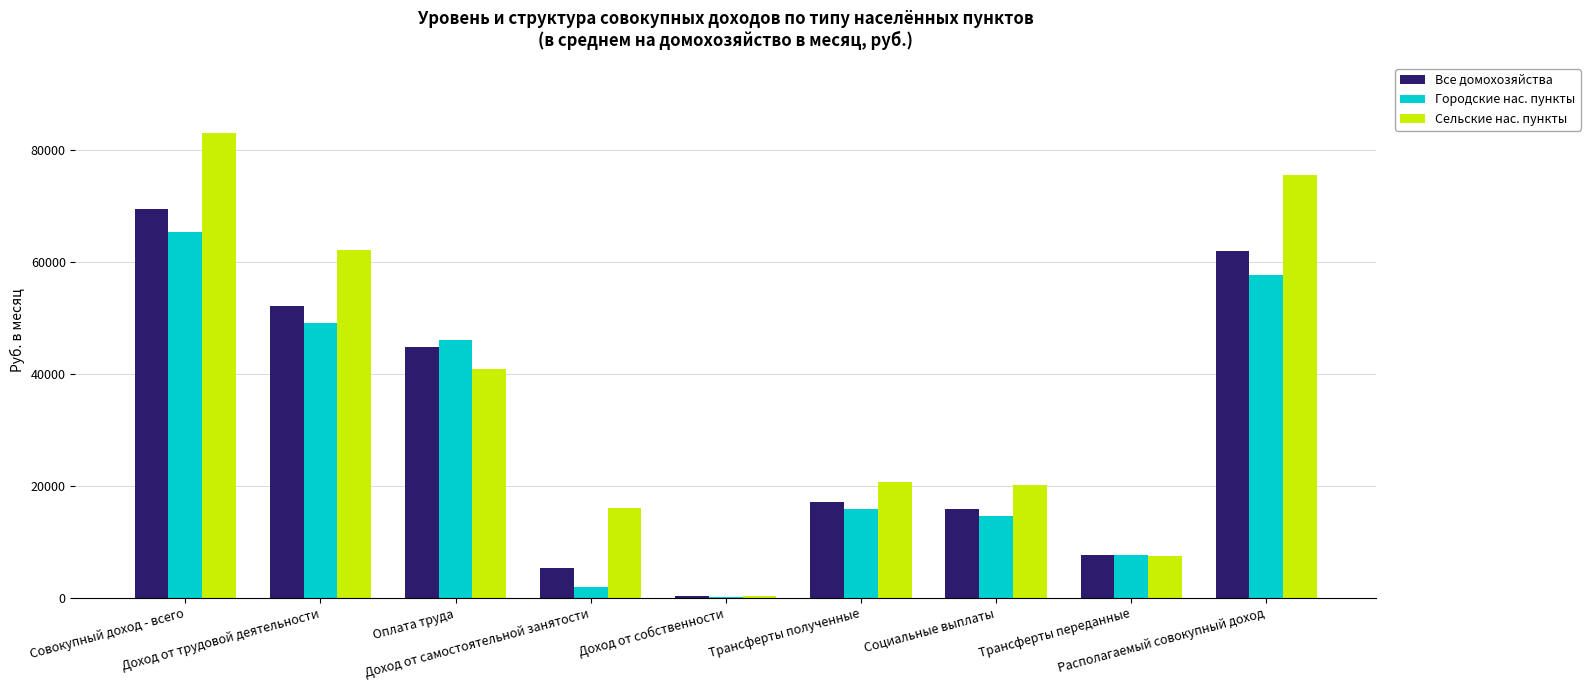

How many groups of bars are there?

9